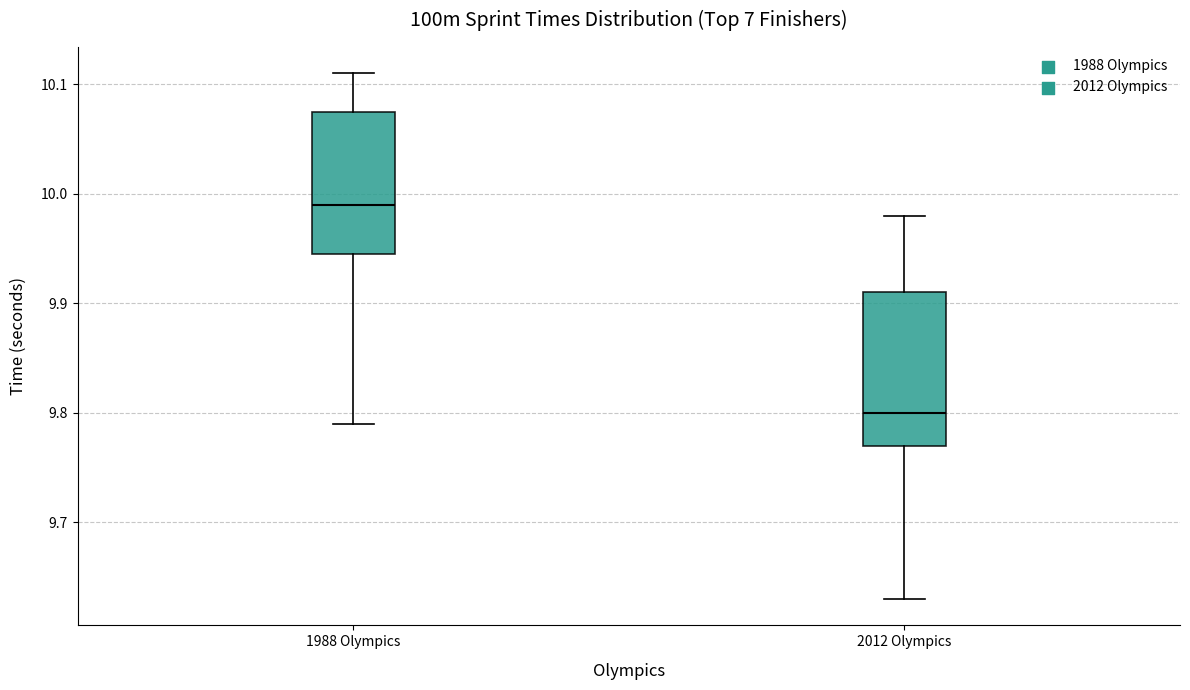

Reading left to right, transcribe this box plot: for each box, give where its median line is, the range the box spans, and where its two whiskers end, as read against the y-axis. The values are not printed on the chart, so give them approximately, as read against the axis.

1988 Olympics: median 9.99, box 9.95 to 10.08, whiskers 9.79 to 10.11
2012 Olympics: median 9.80, box 9.77 to 9.91, whiskers 9.63 to 9.98